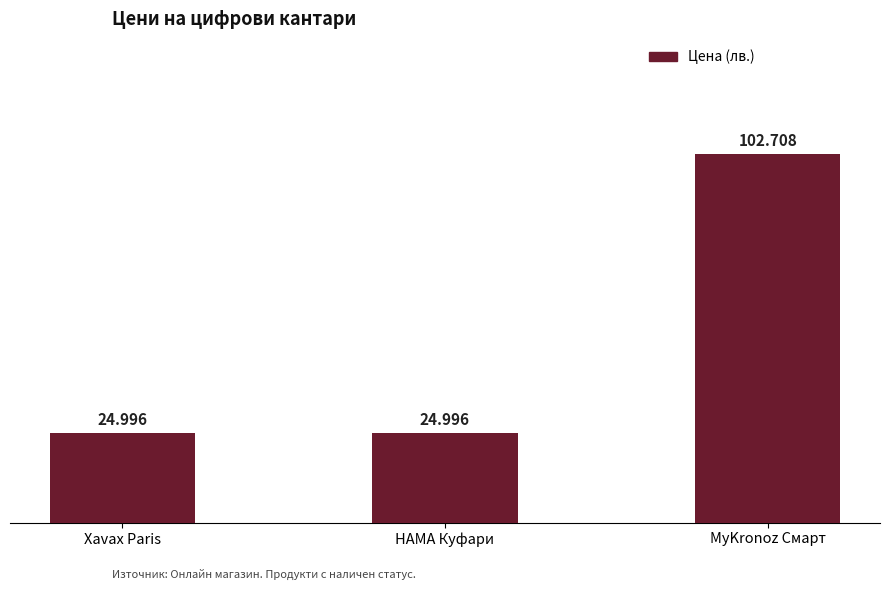

Which has a higher value, HAMA Куфари or MyKronoz Смарт?

MyKronoz Смарт